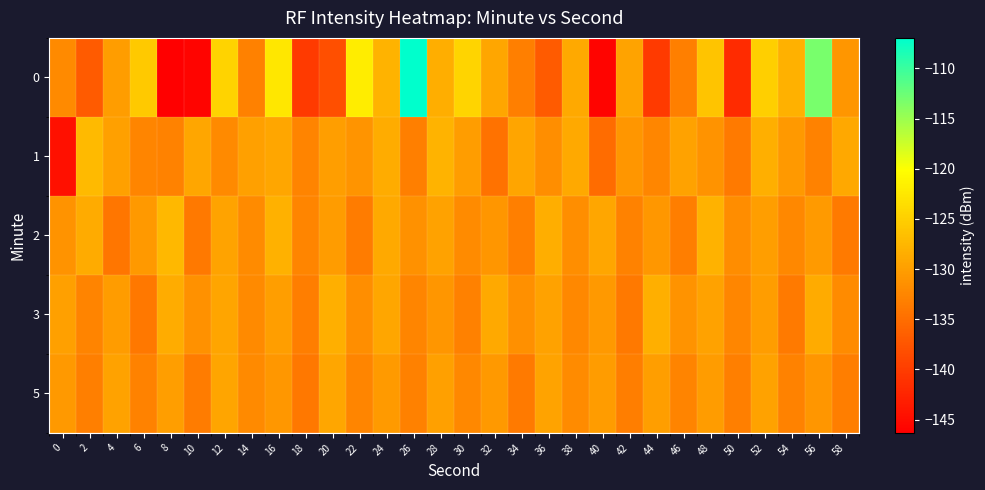

What is the minimum value shown in the chart?

-146.3